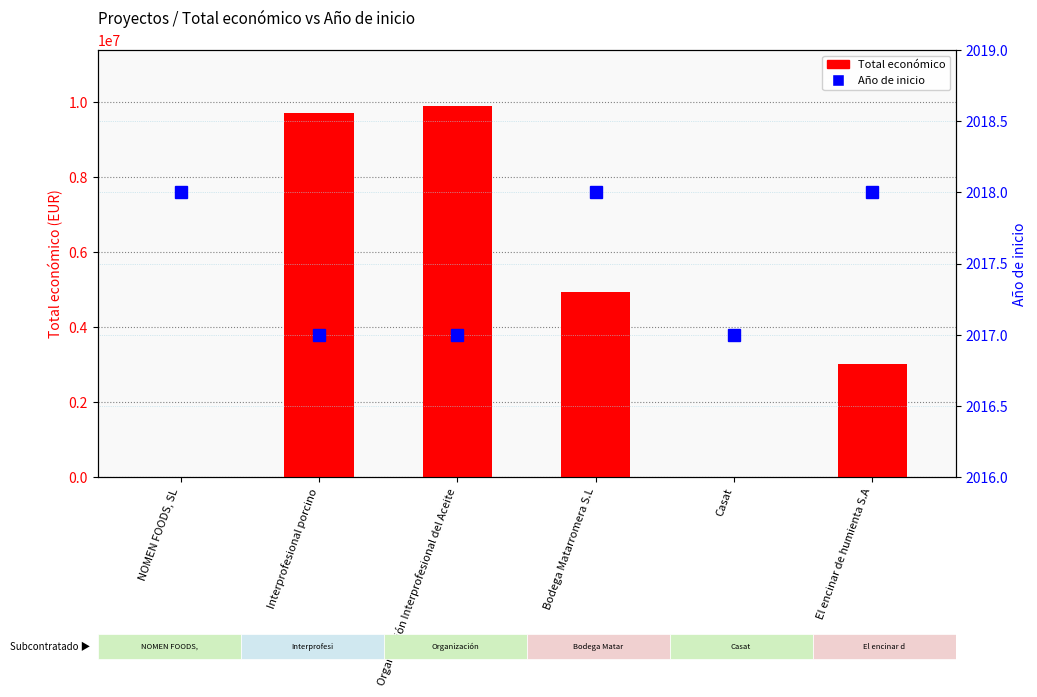

What is the difference between the Total económico values at El encinar de humienta S.A and NOMEN FOODS, SL?

3002065